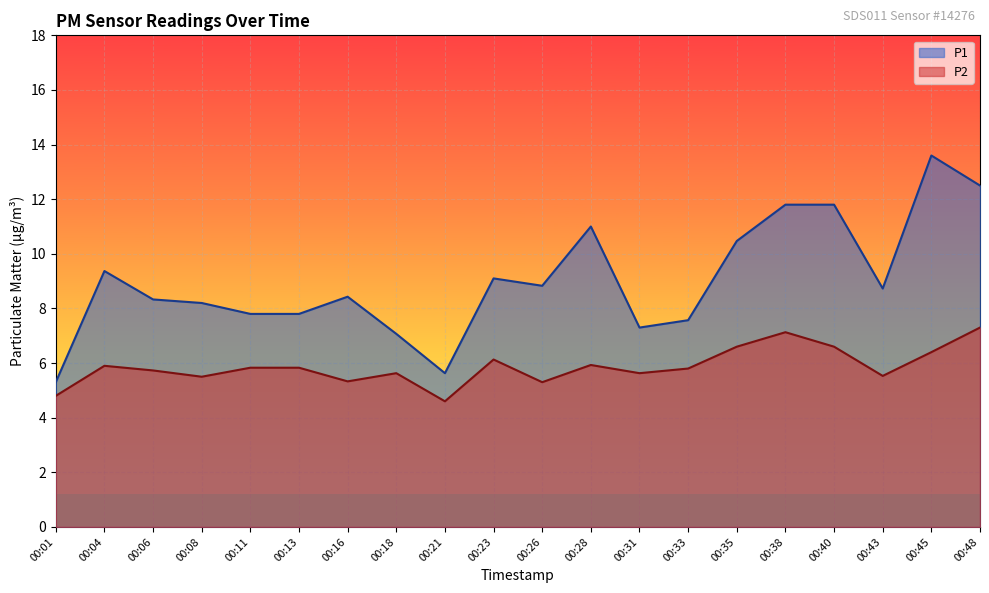

In P2, how many points are higher than both neighbors (excluding endpoints)?

5